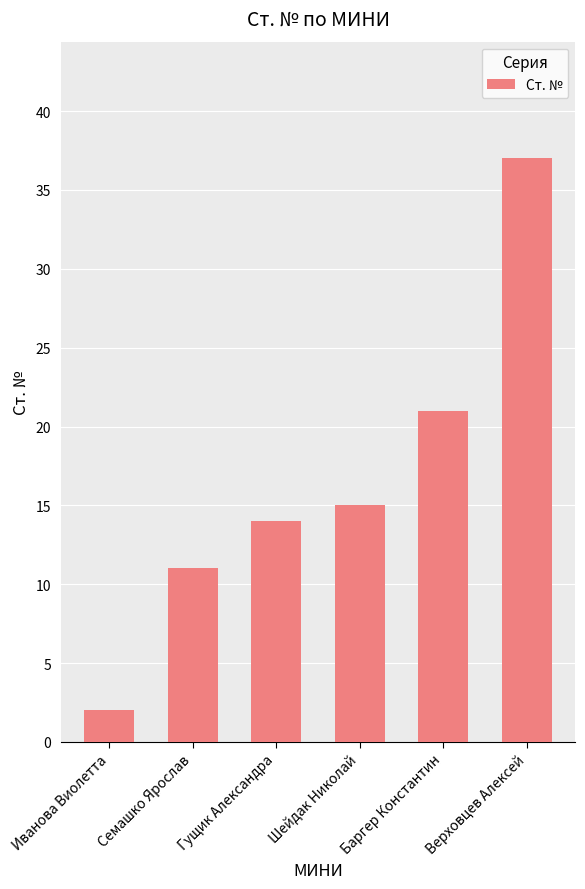

What is the change in value from Шейдак Николай to Баргер Константин?

+6